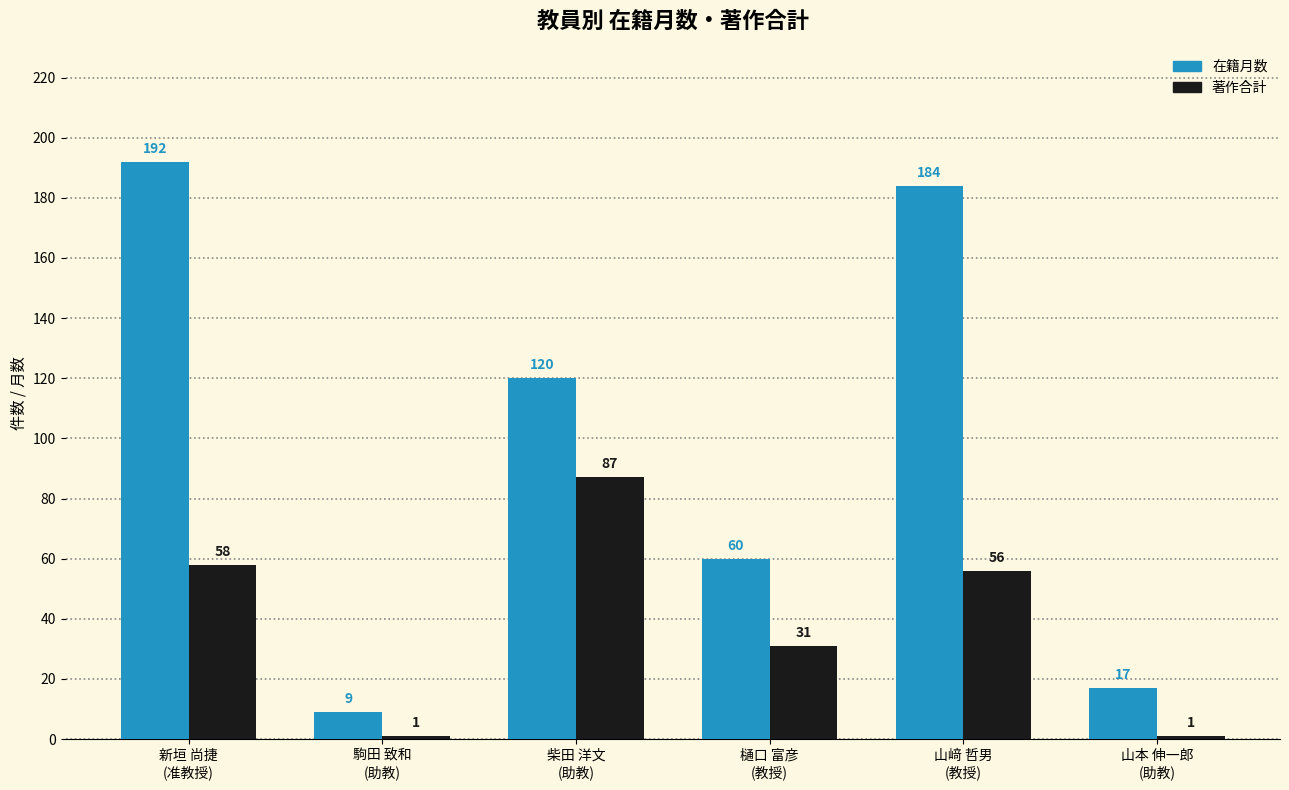

What is the maximum value for 在籍月数?

192